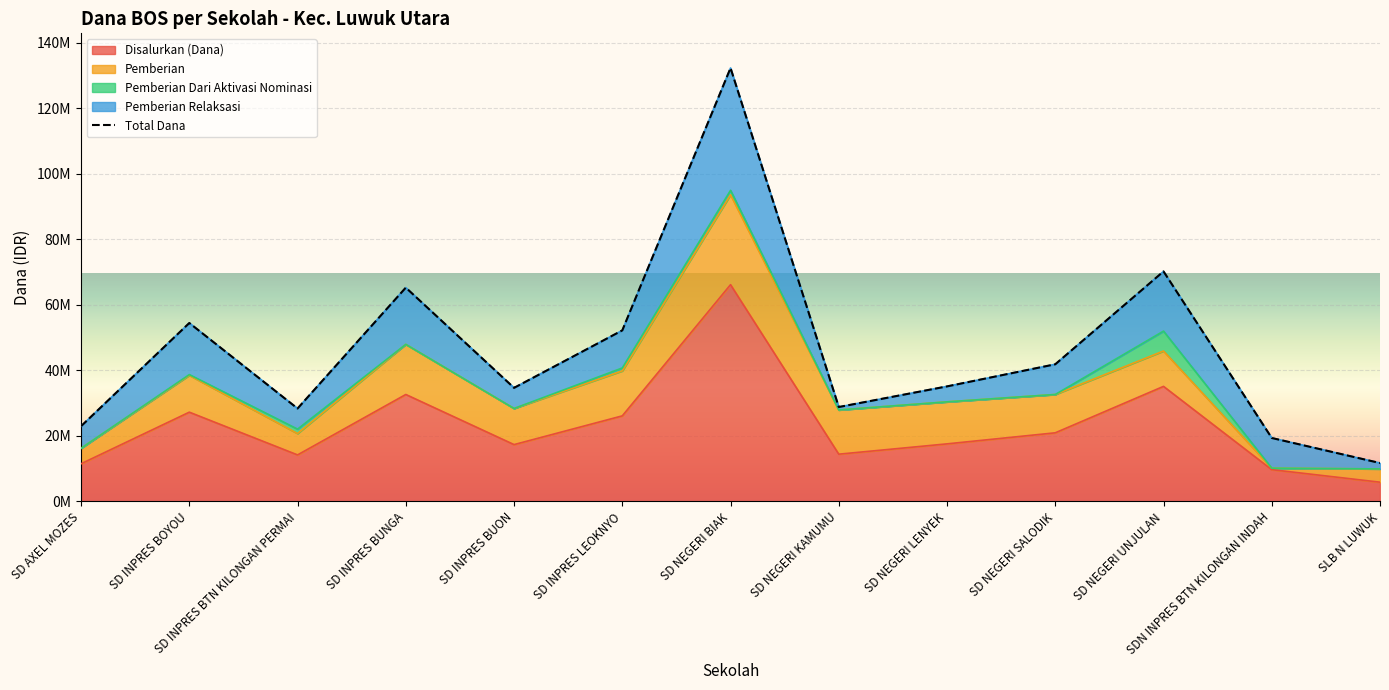

Which has a higher value, SD INPRES BUON or SD INPRES BUNGA?

SD INPRES BUNGA